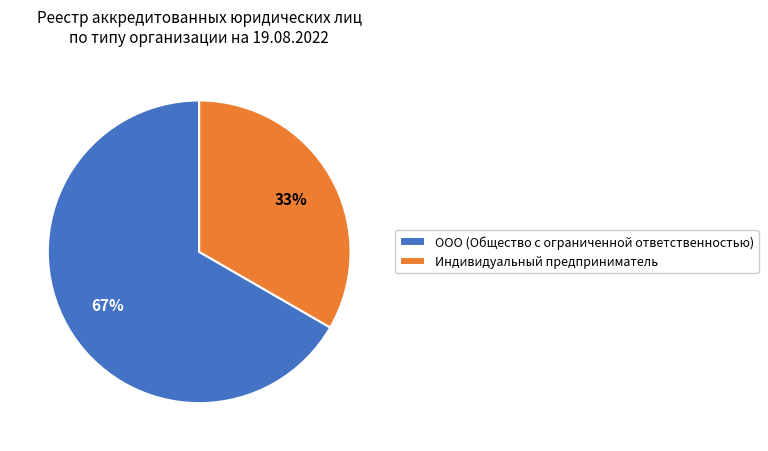

To the nearest percent, what is the combined percentage of Индивидуальный предприниматель and ООО (Общество с ограниченной ответственностью)?

100%